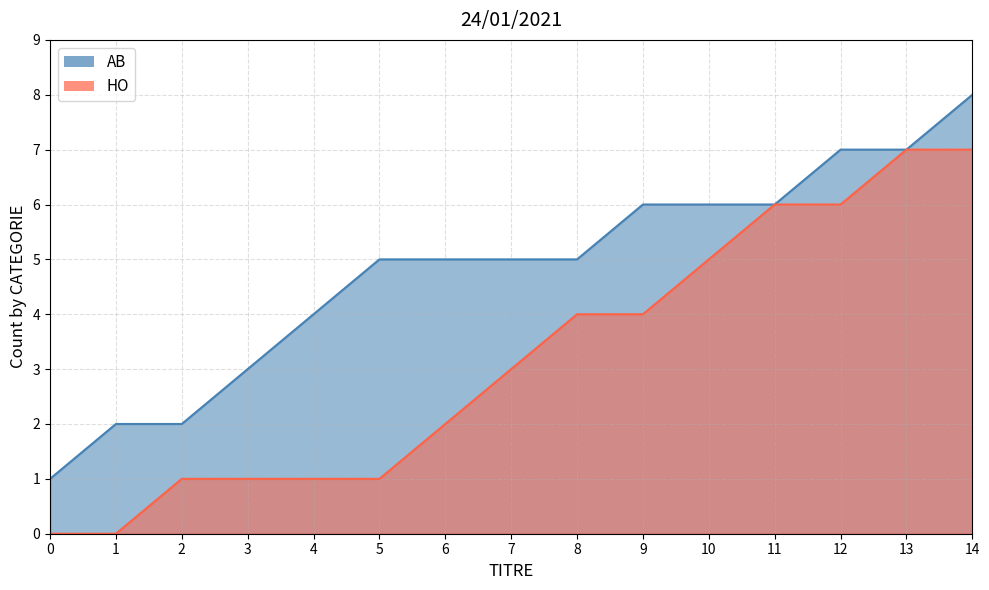

Rank the series by their maximum value, from lowest to highest.

HO_line, AB_line